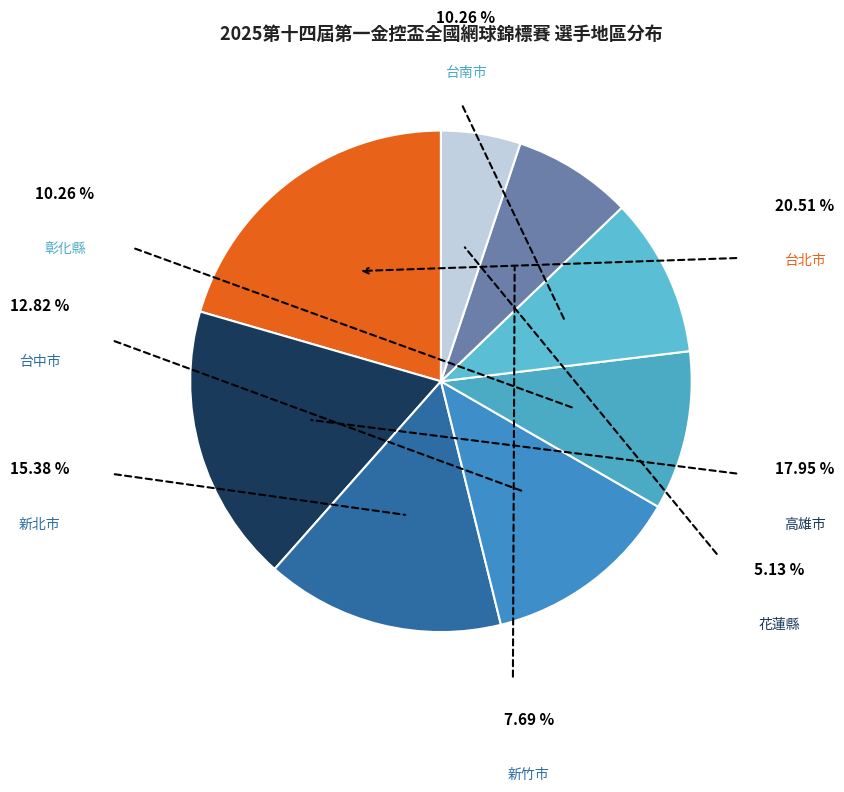

How many slices are in this pie chart?

8